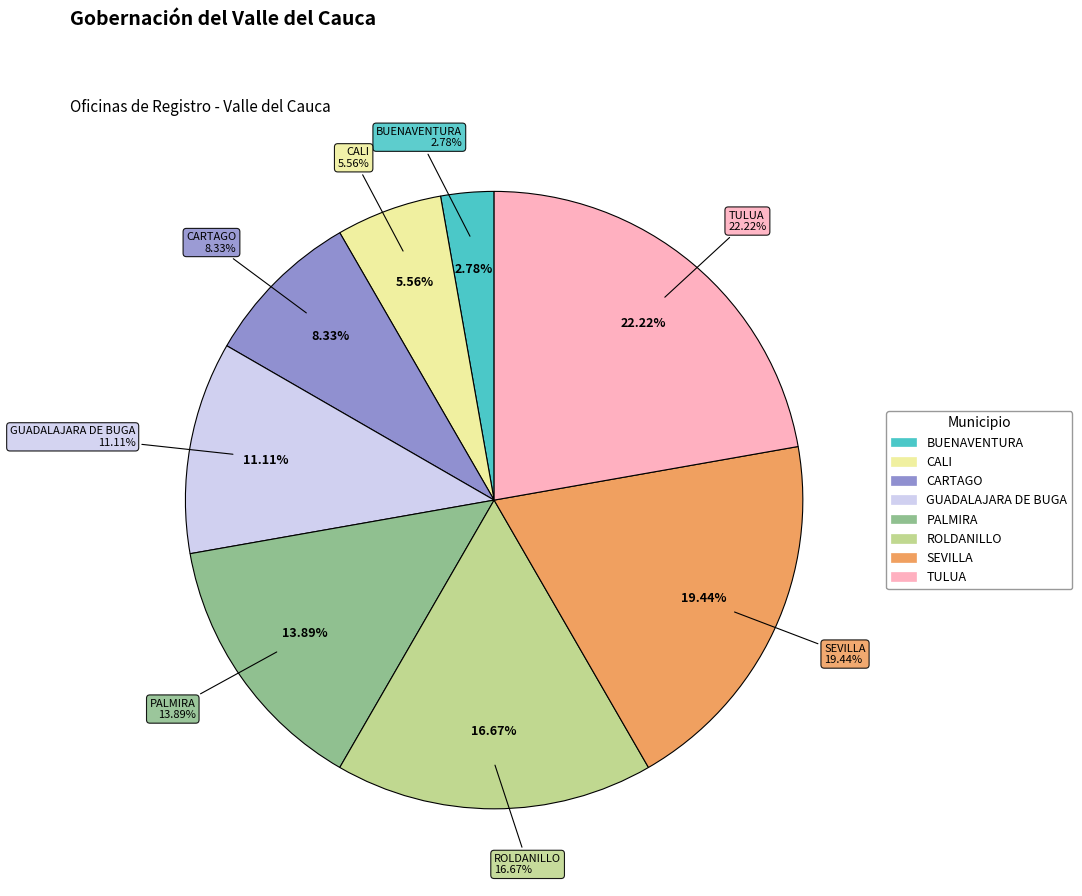

True or false: SEVILLA accounts for 19% of the total.

True